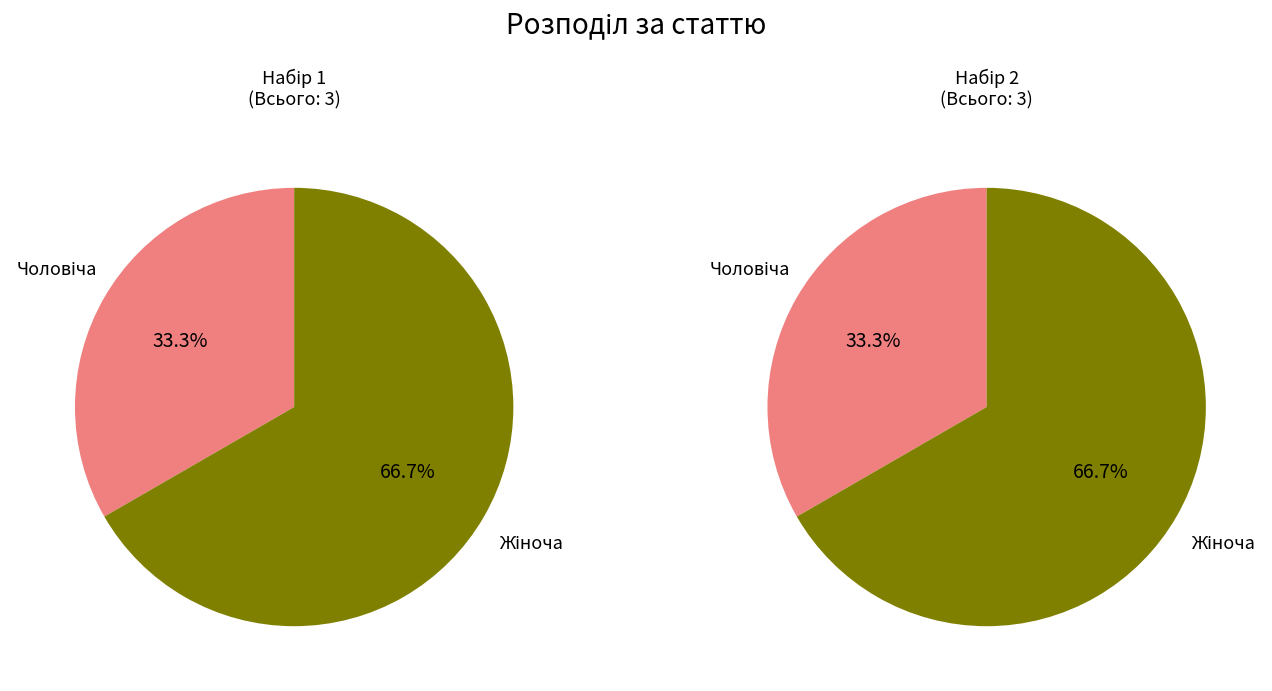

Is the sum of Жіноча and Чоловіча greater than half?

Yes